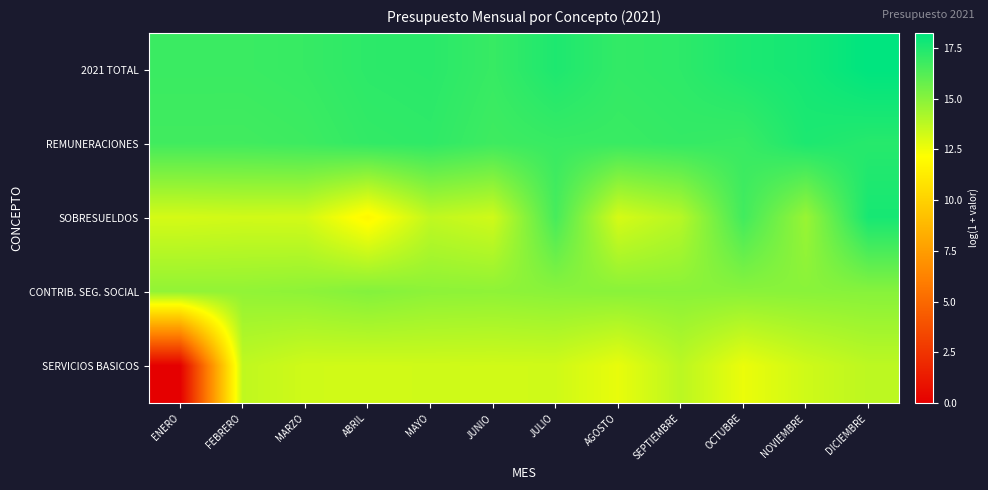

Reading left to right, list all the values displayed in this chart.

2021 TOTAL: ENERO=16.8	FEBRERO=16.8	MARZO=16.9	ABRIL=17.2	MAYO=17.2	JUNIO=16.9	JULIO=17.5	AGOSTO=17.0	SEPTIEMBRE=17.1	OCTUBRE=17.5	NOVIEMBRE=17.7	DICIEMBRE=18.2
REMUNERACIONES: ENERO=16.7	FEBRERO=16.7	MARZO=16.8	ABRIL=17.0	MAYO=17.1	JUNIO=16.7	JULIO=16.9	AGOSTO=16.8	SEPTIEMBRE=17.0	OCTUBRE=16.9	NOVIEMBRE=17.5	DICIEMBRE=17.3
SOBRESUELDOS: ENERO=13.2	FEBRERO=13.3	MARZO=13.2	ABRIL=11.8	MAYO=13.6	JUNIO=13.3	JULIO=16.5	AGOSTO=13.1	SEPTIEMBRE=13.9	OCTUBRE=16.7	NOVIEMBRE=14.6	DICIEMBRE=17.7
CONTRIB. SEG. SOCIAL: ENERO=14.7	FEBRERO=14.7	MARZO=14.8	ABRIL=15.1	MAYO=14.9	JUNIO=14.8	JULIO=14.9	AGOSTO=14.9	SEPTIEMBRE=14.9	OCTUBRE=14.9	NOVIEMBRE=14.9	DICIEMBRE=15.0
SERVICIOS BASICOS: ENERO=0.0	FEBRERO=13.7	MARZO=13.3	ABRIL=13.3	MAYO=13.3	JUNIO=13.3	JULIO=13.3	AGOSTO=12.7	SEPTIEMBRE=13.8	OCTUBRE=12.6	NOVIEMBRE=13.3	DICIEMBRE=13.7